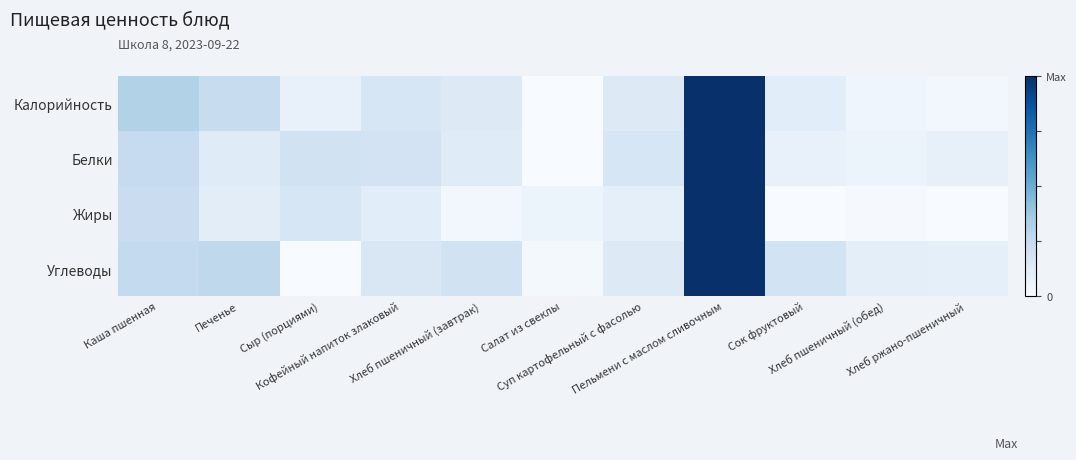

Which series changed the most between Хлеб пшеничный (завтрак) and Салат из свеклы?

Углеводы